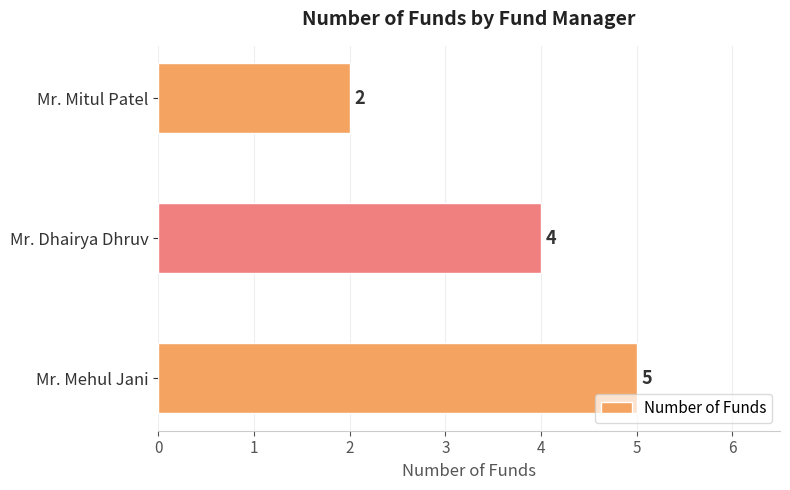

Rank the categories by value from lowest to highest.

Mr. Mitul Patel, Mr. Dhairya Dhruv, Mr. Mehul Jani